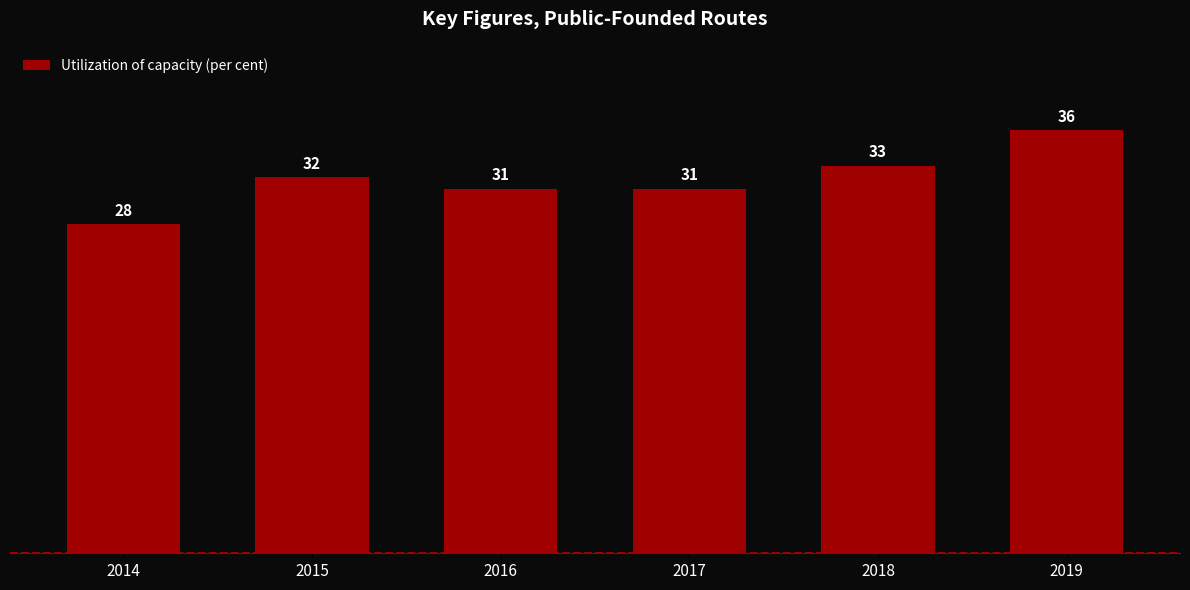

What is the sum of the values at 2015 and 2016?

63